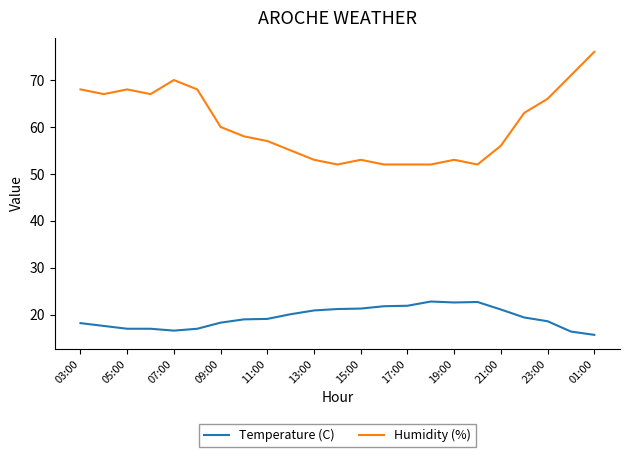

True or false: Humidity (%) and Temperature (C) cross at least once.

False